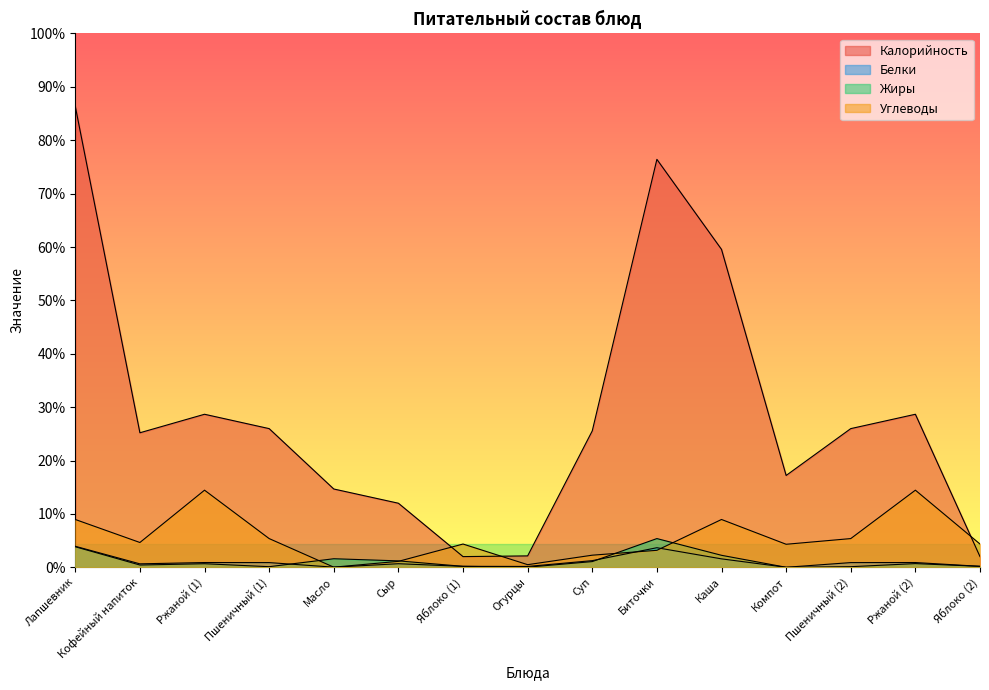

What position from the left is Ржаной (1)?

3